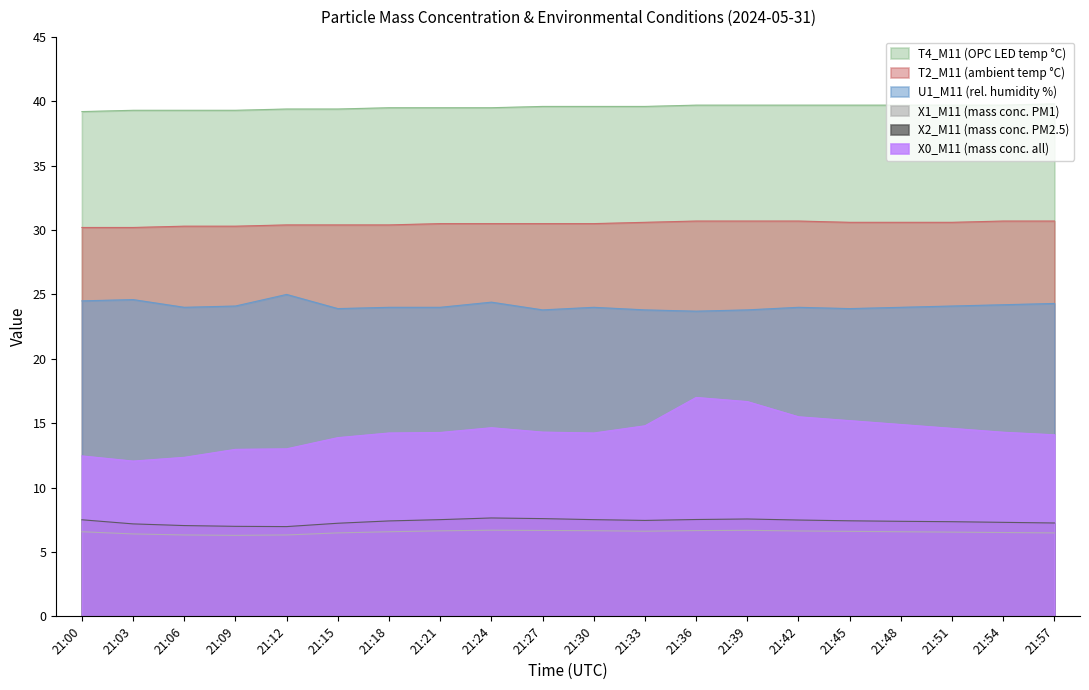

True or false: X1_M11 (mass conc. PM1) has more than 0 points higher than both neighbors.

True